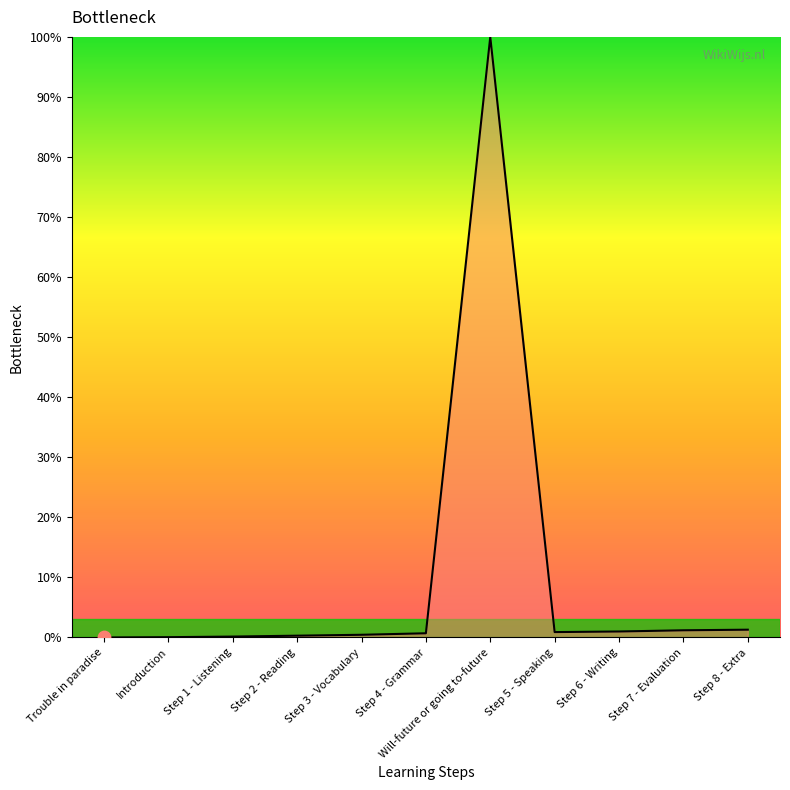

Which has a higher value, Trouble in paradise or Step 8 - Extra?

Step 8 - Extra